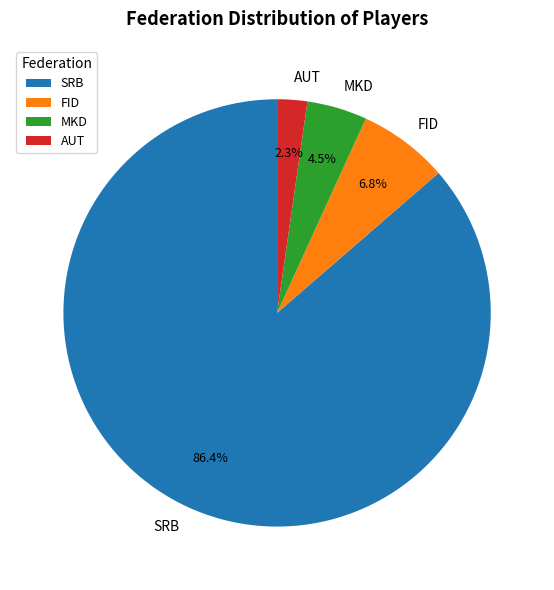

How many segments does this pie chart have?

4